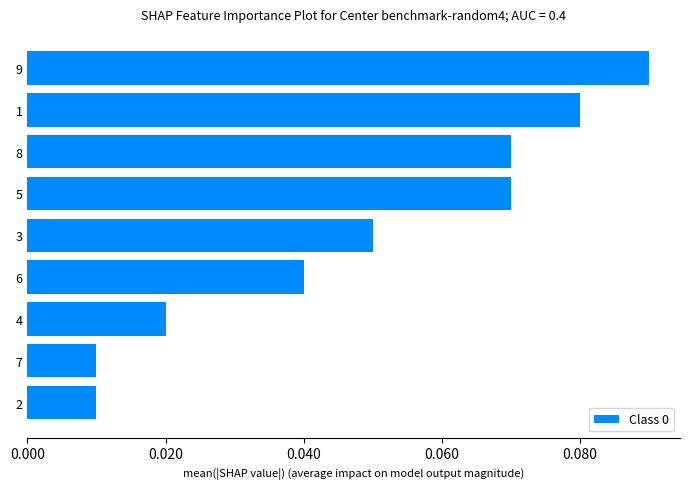

Between 2 and 3, which is larger?

3